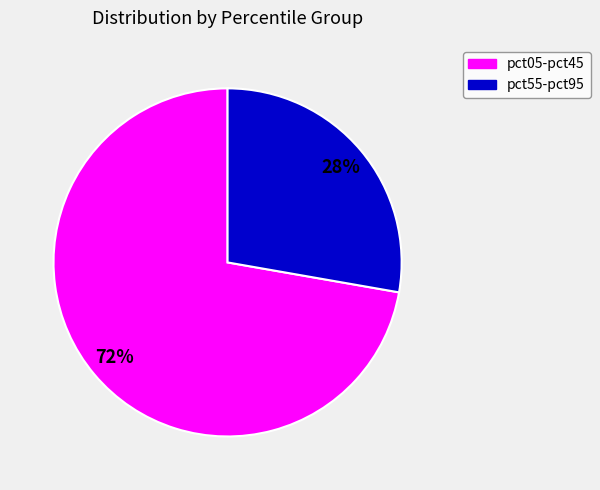

Which category has the biggest portion of the pie?

pct05-pct45